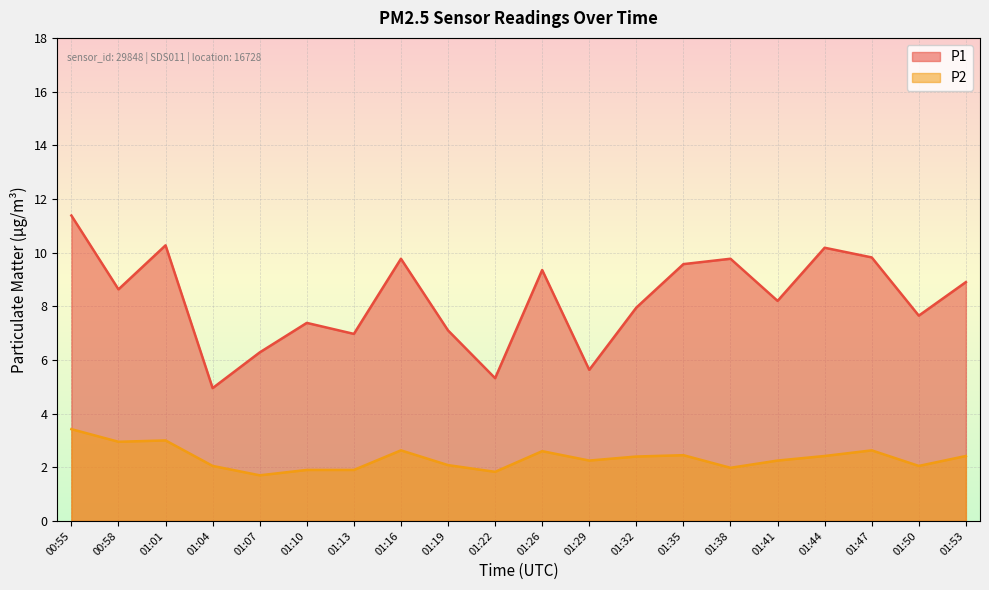

What is the sum of the P1 values at 01:35 and 01:50?

17.2